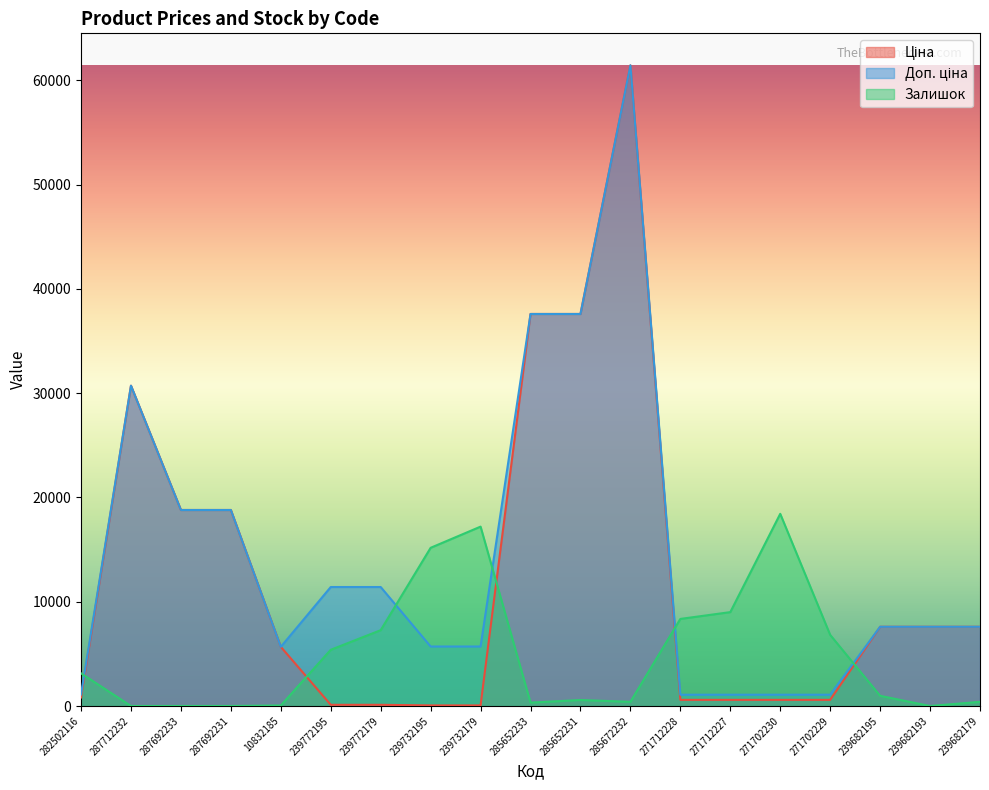

List the series in order of their peak value, lowest first.

Залишок, Ціна, Доп. ціна